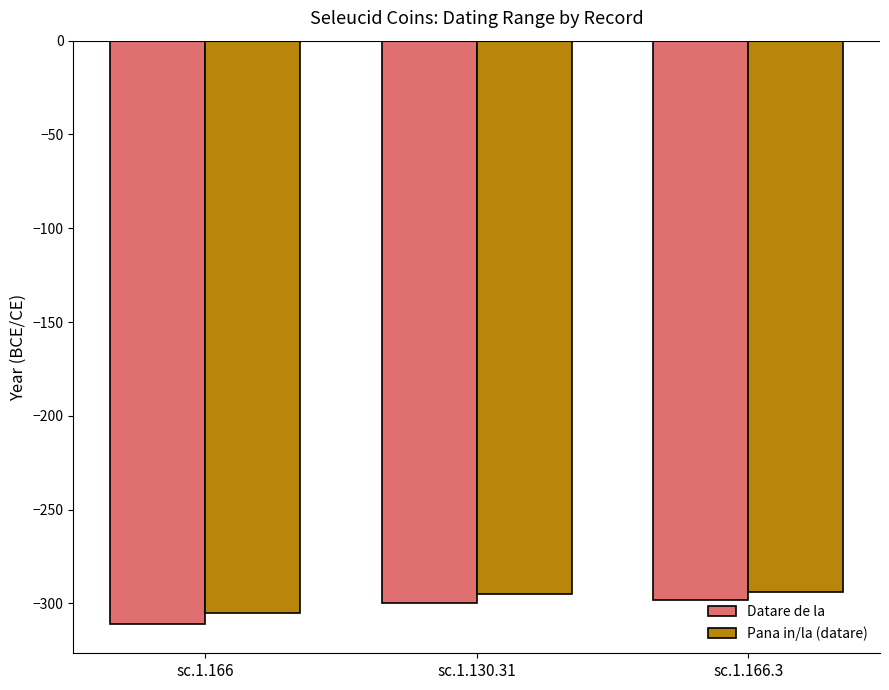

What is the spread (max minus min) of values at sc.1.166?

6